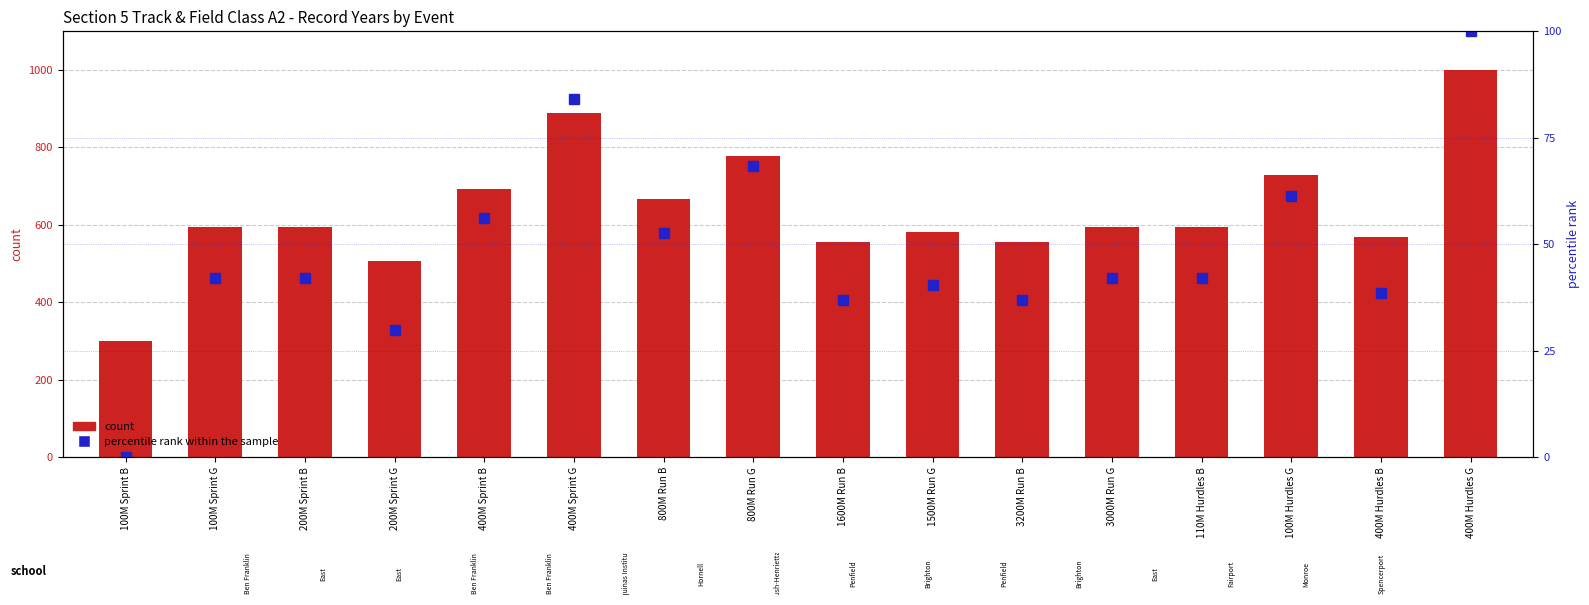

At how many categories does at least one series exceed 665?

6